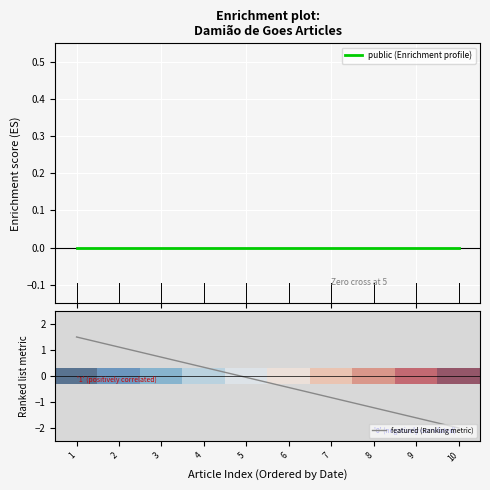

How many times do featured (Ranking metric) and public (Enrichment profile) cross each other?

1